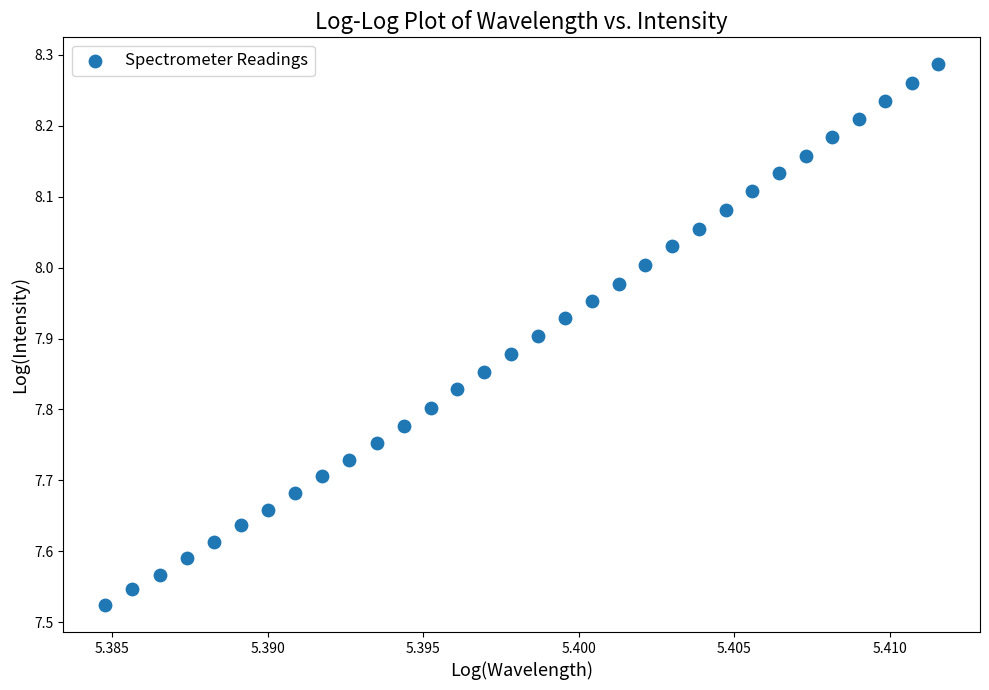

What is the range of Y values (max minus min)?

0.8